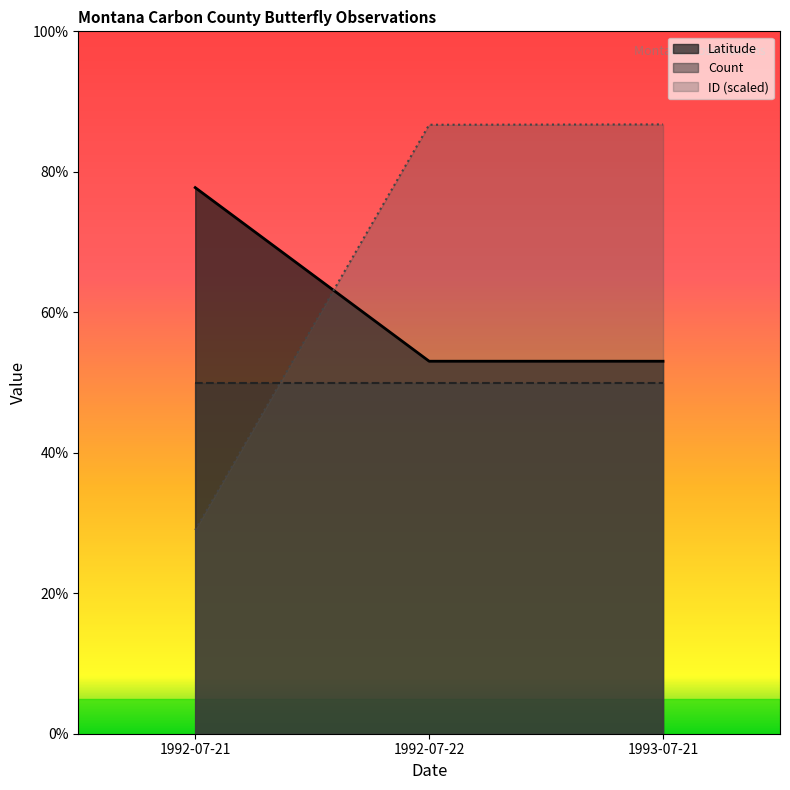

How many lines are shown in the chart?

3